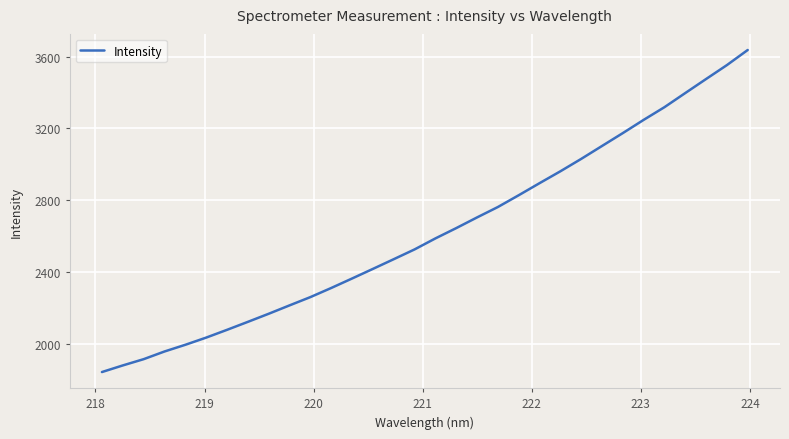

What is the maximum value shown in the chart?

3636.6